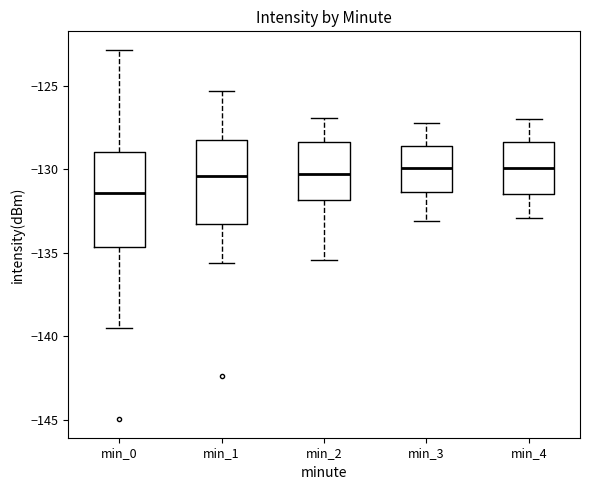

Reading left to right, read every box against the y-axis: the position of its median line, the range the box covers, and the ends of its whiskers. The values are not printed on the chart, so give them approximately, as read against the axis.

min_0: median -131.5, box -134.5 to -129.0, whiskers -139.5 to -123.0
min_1: median -130.5, box -133.5 to -128.0, whiskers -135.5 to -125.5
min_2: median -130.5, box -132.0 to -128.5, whiskers -135.5 to -127.0
min_3: median -130.0, box -131.5 to -128.5, whiskers -133.0 to -127.0
min_4: median -130.0, box -131.5 to -128.5, whiskers -133.0 to -127.0